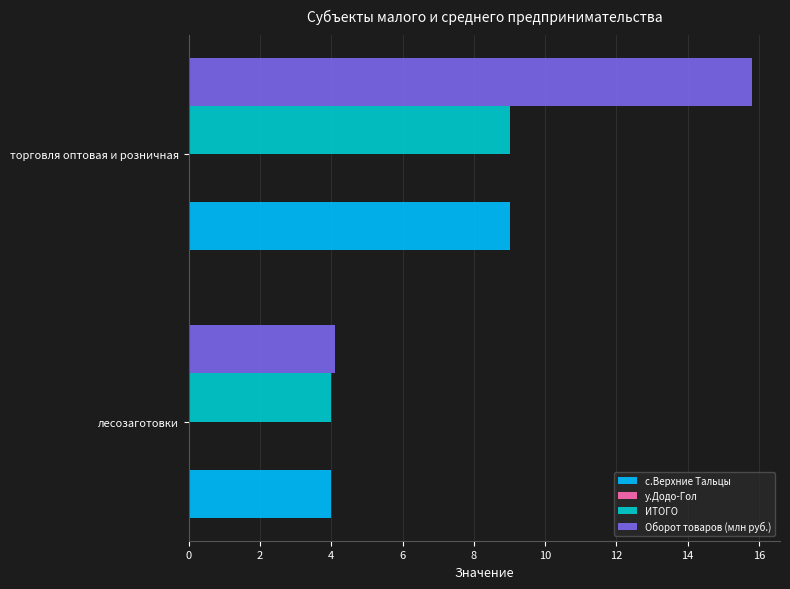

What is the smallest value displayed?

4.0